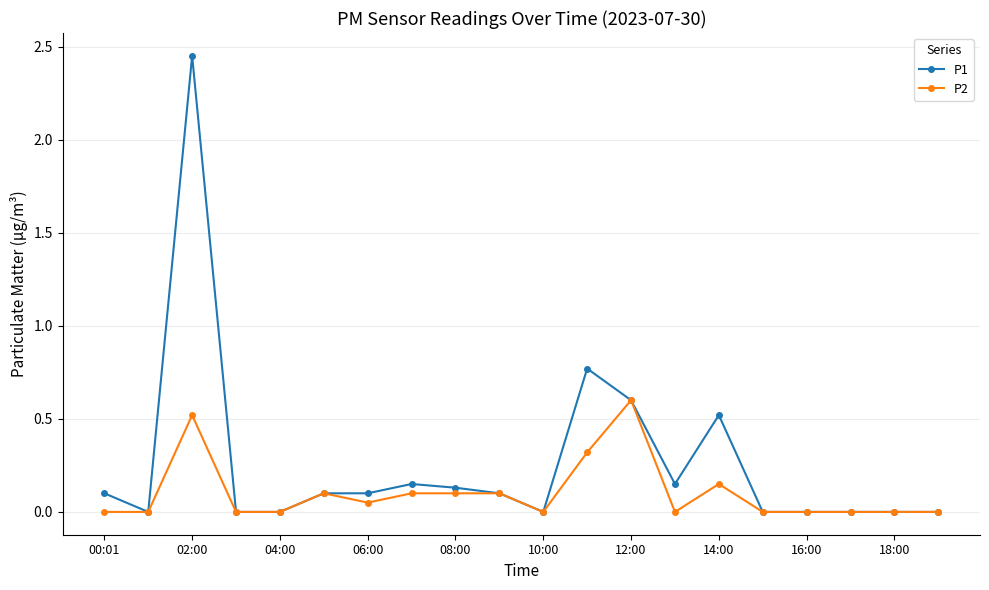

True or false: P1 has more than 2 interior local peaks.

True